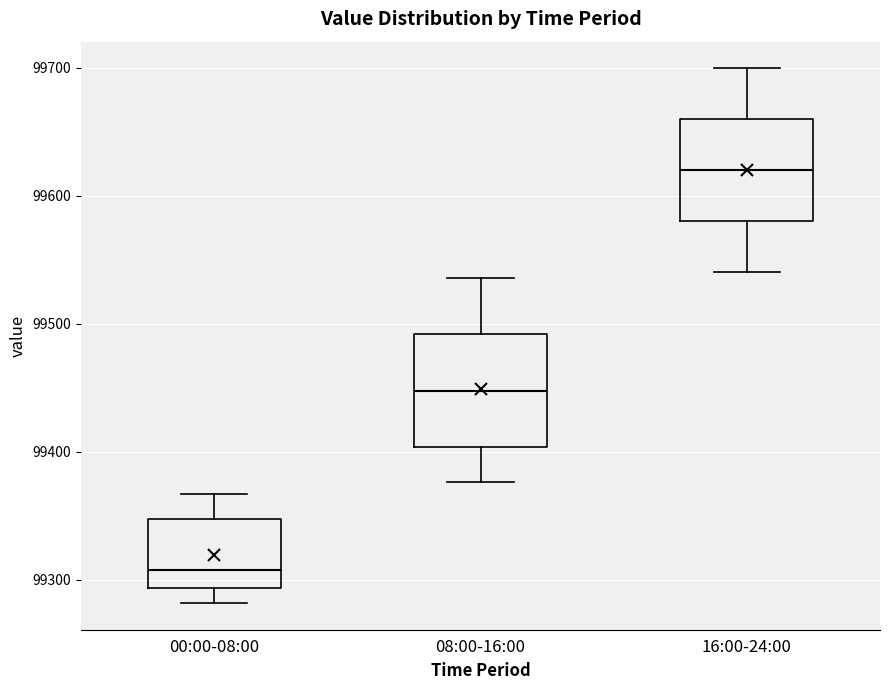

Where is the lower edge of the box for 16:00-24:00 on the y-axis? The values are not printed on the chart, so give them approximately, as read against the axis.

99580